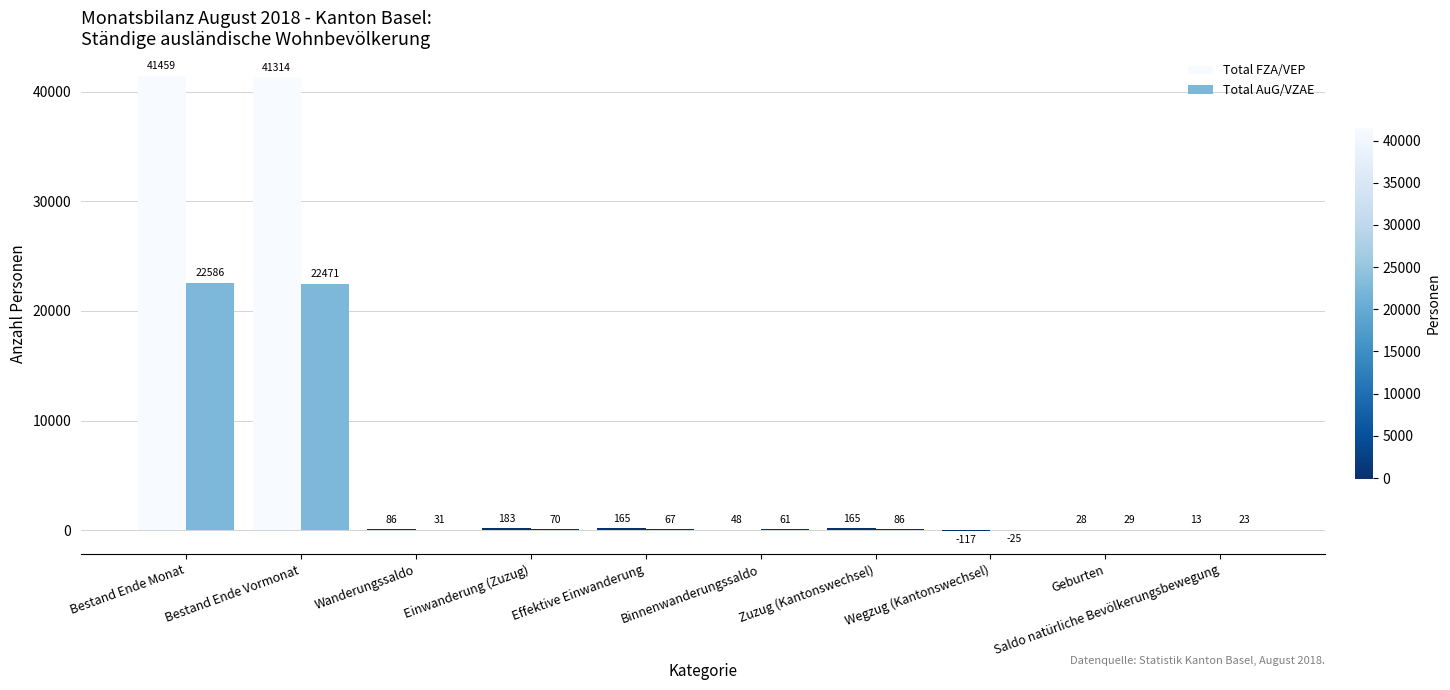

How many positive values does the Total FZA/VEP series have?

9